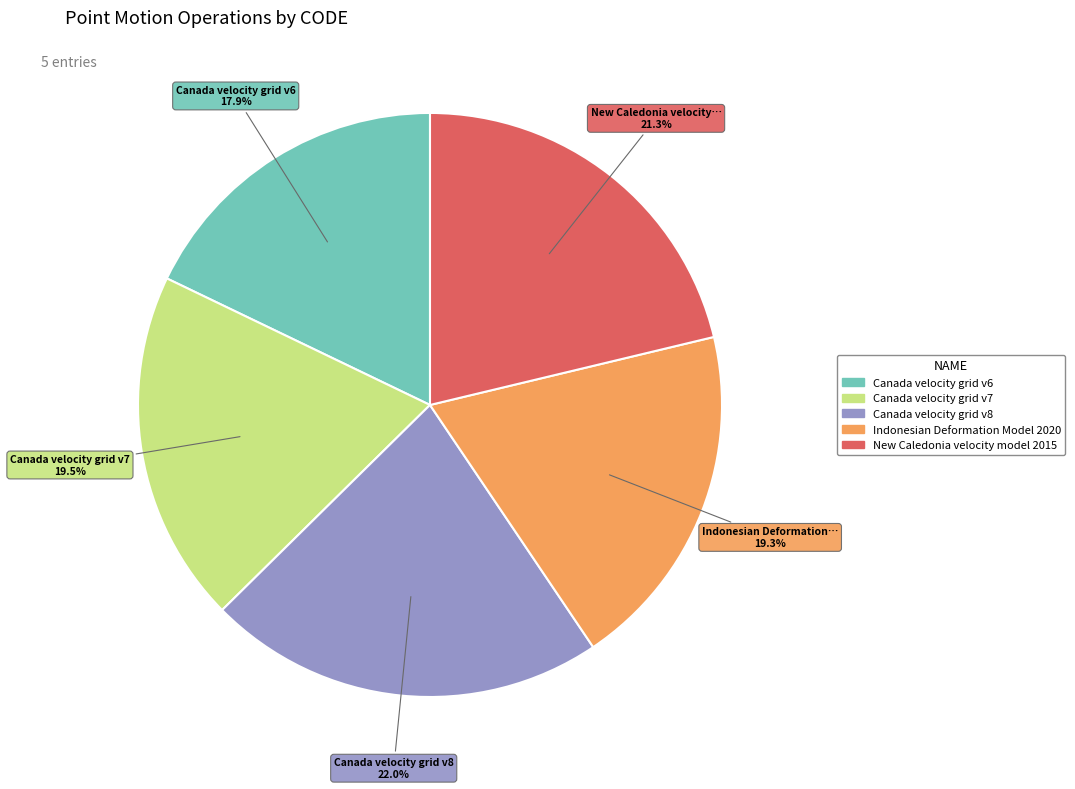

What is the ratio of the value at New Caledonia velocity model 2015 to the value at Indonesian Deformation Model 2020?

1.1